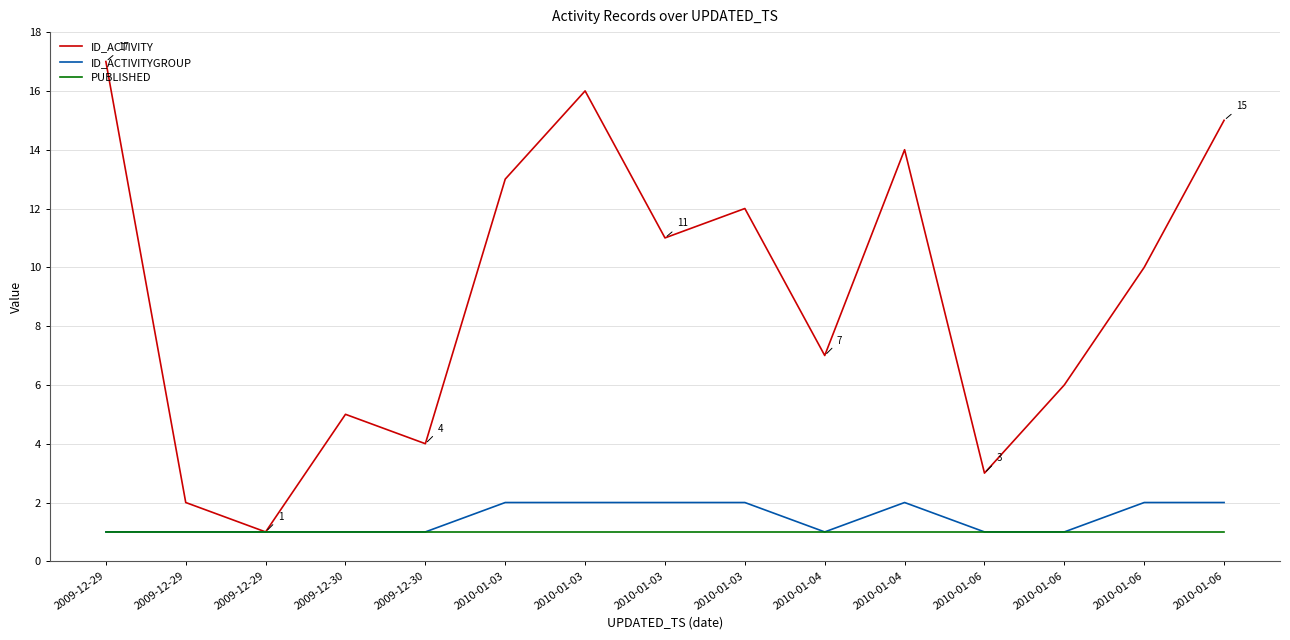

What is the sum of all ID_ACTIVITYGROUP values?

22